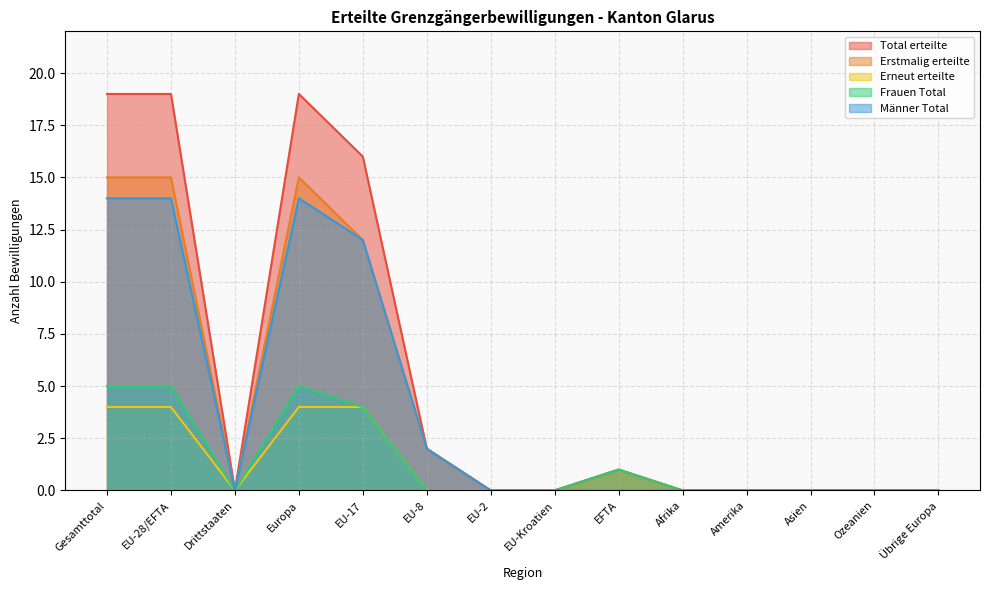

How many data points in Total erteilte are above 0?

6